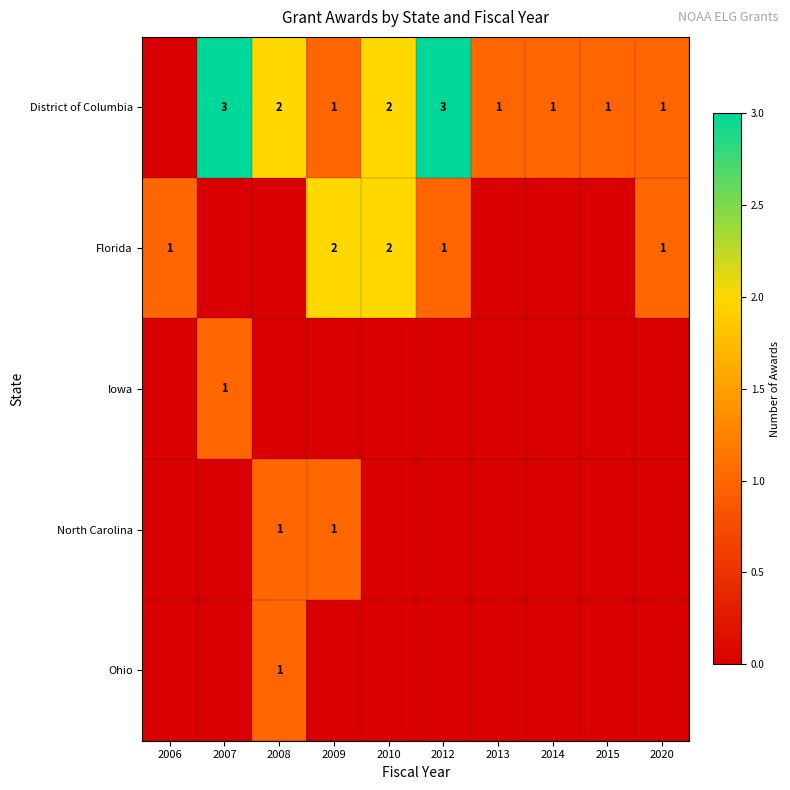

What is the sum of the Florida values at 2009 and 2012?

3